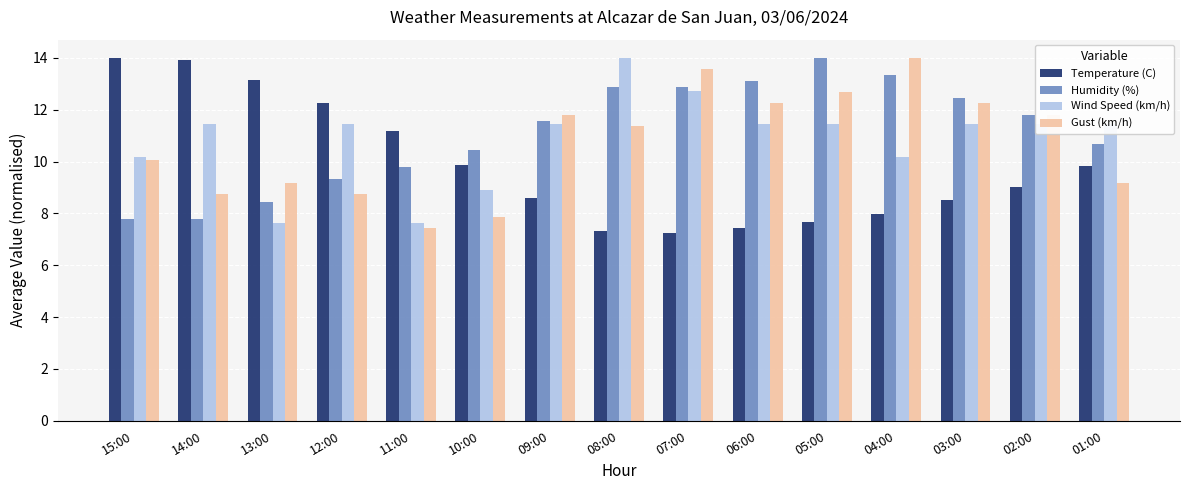

True or false: Wind Speed (km/h) has a value of 7.9 at 06:00.

False